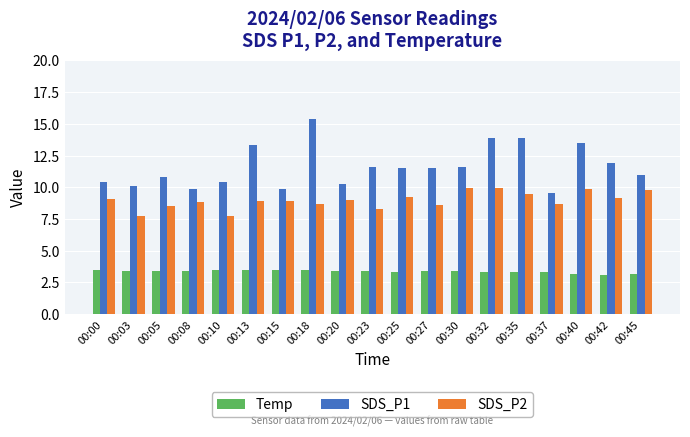

Rank the series by their average value, from lowest to highest.

Temp, SDS_P2, SDS_P1